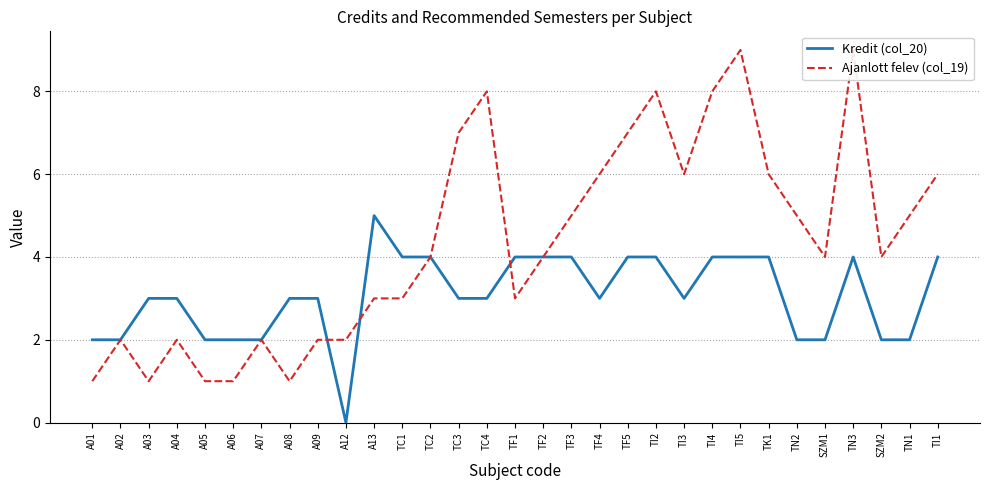

Where is Kredit (col_20) nearest to the value 2?

A01